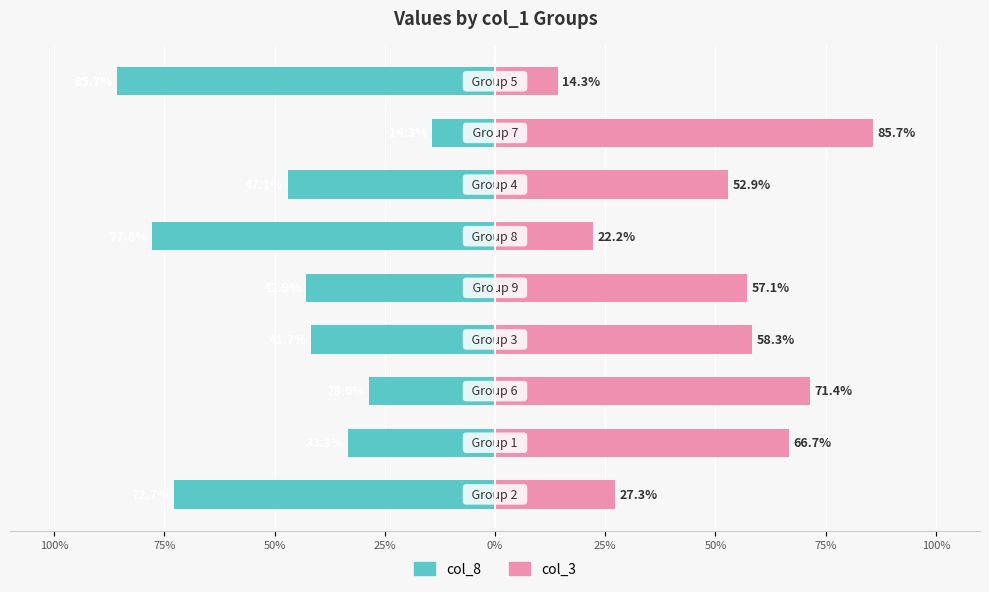

How many bars are there in each group?

2